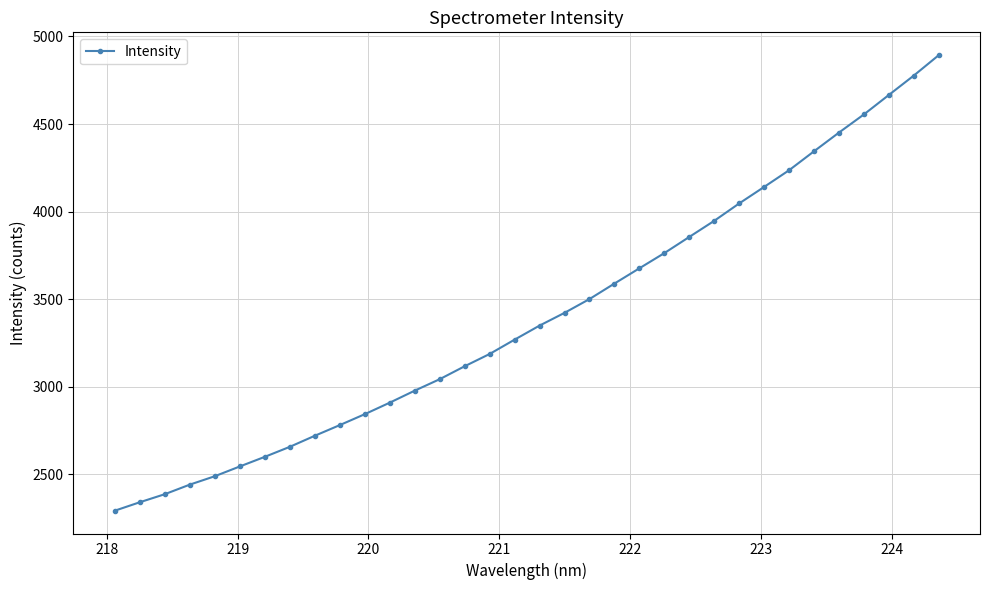

How many distinct data groups are displayed?

1